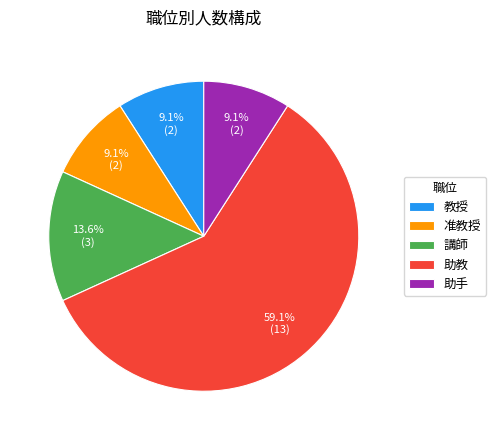

What is the majority slice?

助教